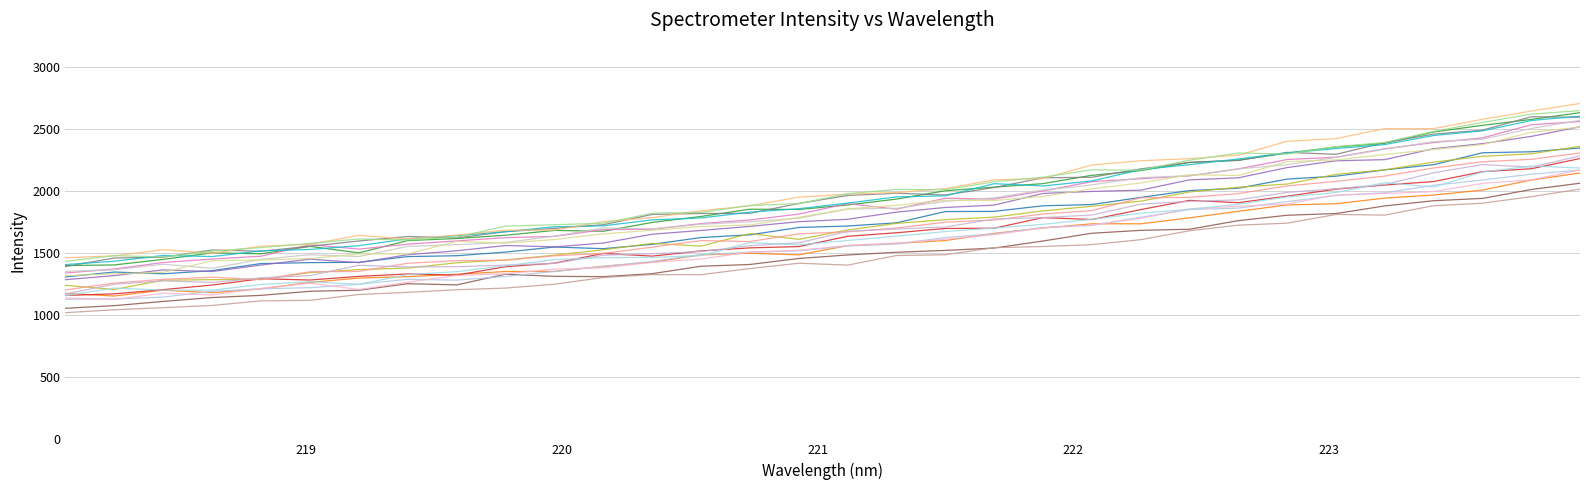

Is this an area chart (filled region under the line)?

No